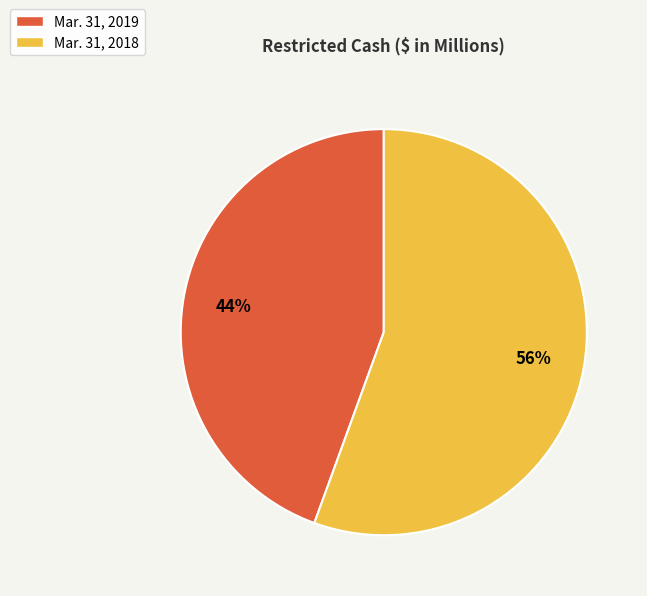

To the nearest percent, what is the average slice percentage?

50%